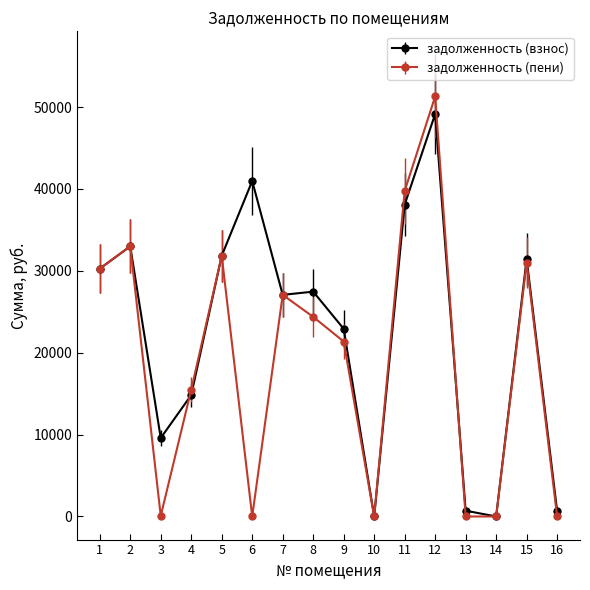

Rank the series by their maximum value, from lowest to highest.

задолженность (взнос), задолженность (пени)